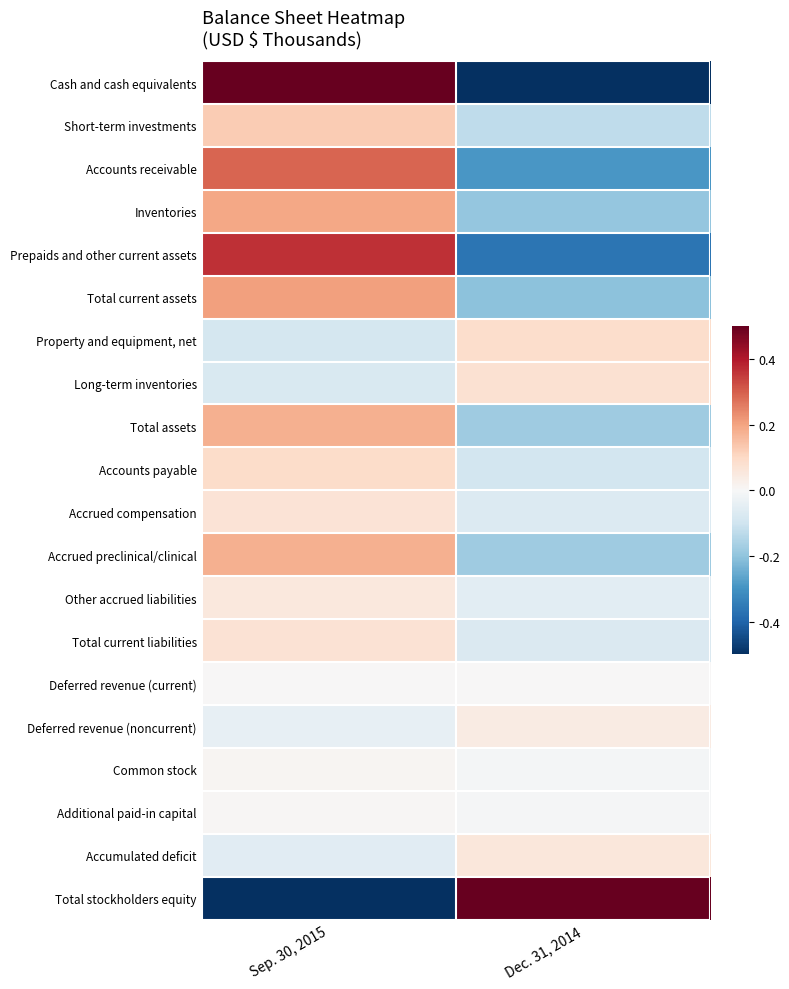

What is the spread (max minus min) of values at Dec. 31, 2014?

1.0